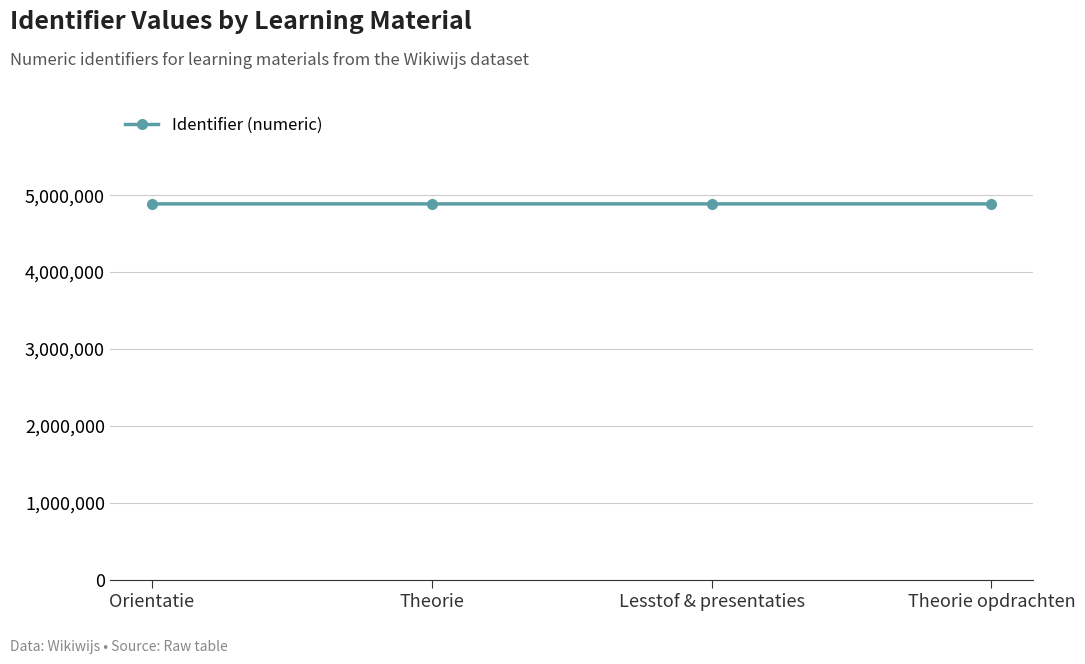

What is the greatest value displayed?

4887175